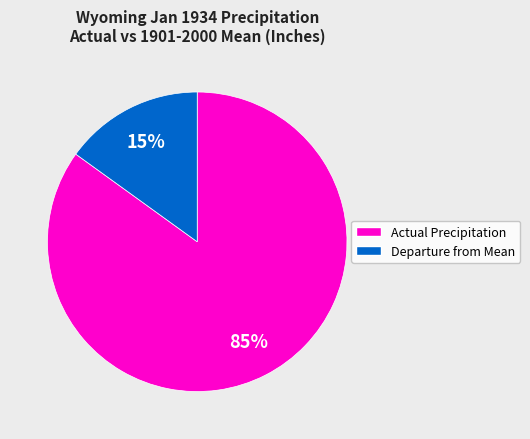

How many slices are in this pie chart?

2